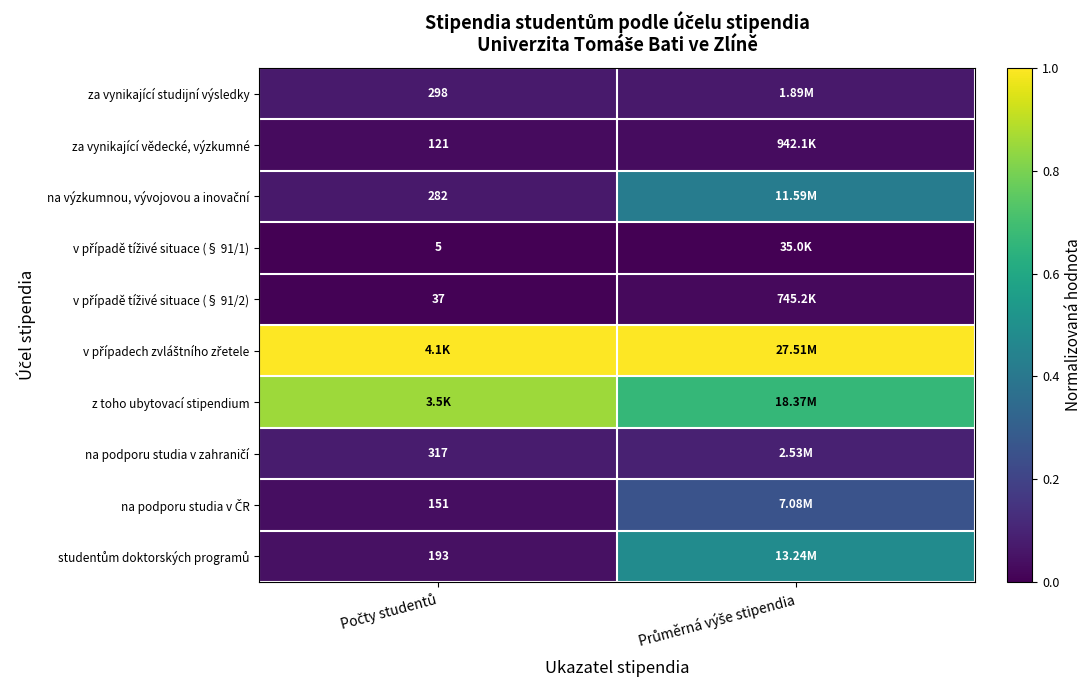

Rank the series at Počty studentů from lowest to highest value.

v případě tíživé situace (§ 91/1), v případě tíživé situace (§ 91/2), za vynikající vědecké, výzkumné, na podporu studia v ČR, studentům doktorských programů, na výzkumnou, vývojovou a inovační, za vynikající studijní výsledky, na podporu studia v zahraničí, z toho ubytovací stipendium, v případech zvláštního zřetele